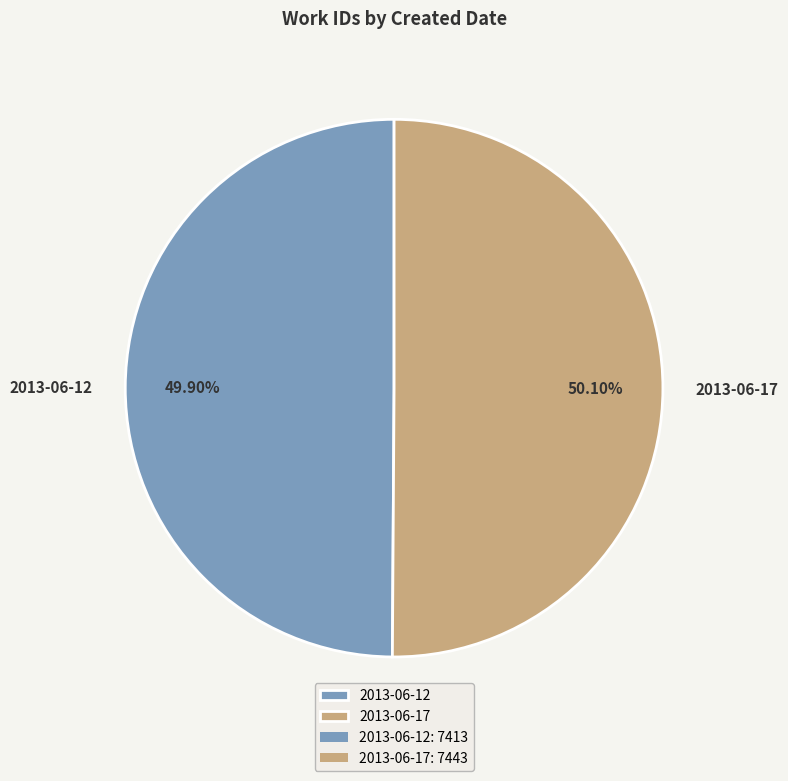

Is there any slice that represents more than half of the pie?

Yes